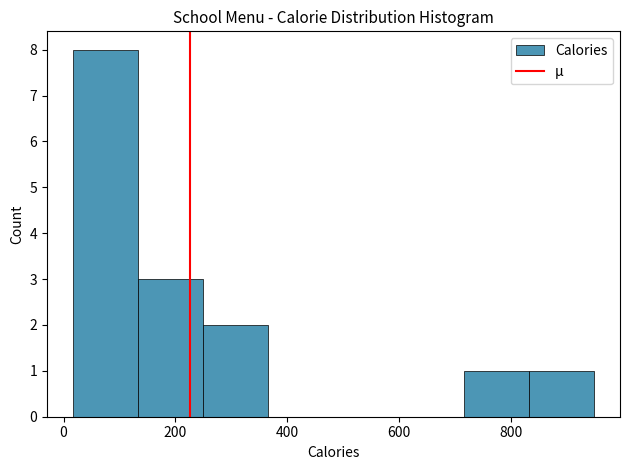

Over which range of the x-axis is the bar tallest?

20 to 140